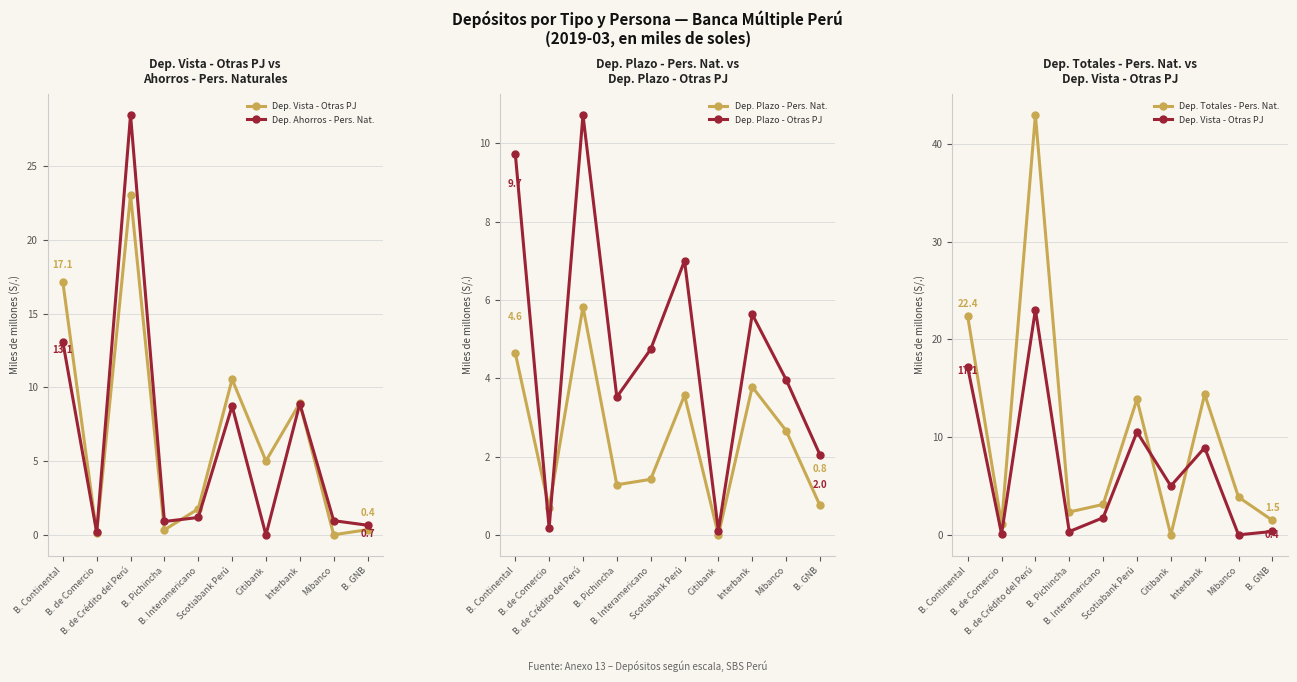

At B. Continental, list the series in order from smallest to largest.

Dep. Plazo - Pers. Nat., Dep. Plazo - Otras PJ, Dep. Ahorros - Pers. Nat., Dep. Vista - Otras PJ, Dep. Totales - Pers. Nat.